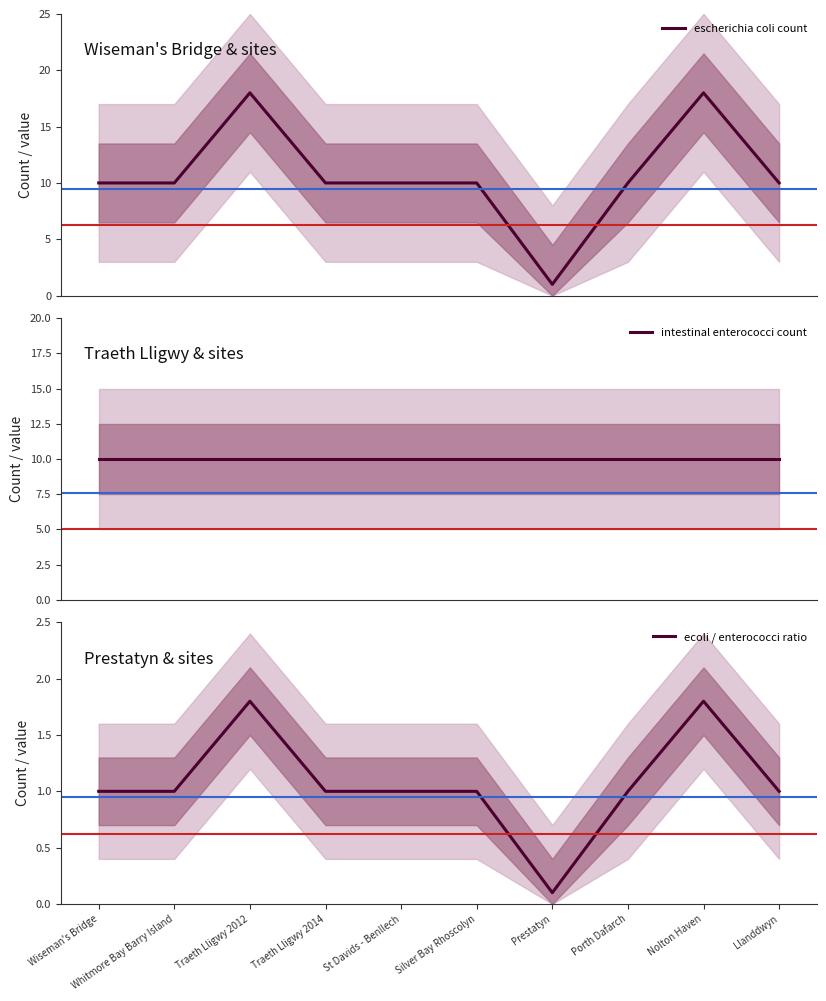

Reading left to right, transcribe all the data shown in this chart.

escherichia coli count: Wiseman's Bridge=10.0	Whitmore Bay Barry Island=10.0	Traeth Lligwy 2012=18.0	Traeth Lligwy 2014=10.0	St Davids - Benllech=10.0	Silver Bay Rhoscolyn=10.0	Prestatyn=1.0	Porth Dafarch=10.0	Nolton Haven=18.0	Llanddwyn=10.0
intestinal enterococci count: Wiseman's Bridge=10.0	Whitmore Bay Barry Island=10.0	Traeth Lligwy 2012=10.0	Traeth Lligwy 2014=10.0	St Davids - Benllech=10.0	Silver Bay Rhoscolyn=10.0	Prestatyn=10.0	Porth Dafarch=10.0	Nolton Haven=10.0	Llanddwyn=10.0
ecoli / enterococci ratio: Wiseman's Bridge=1.0	Whitmore Bay Barry Island=1.0	Traeth Lligwy 2012=1.8	Traeth Lligwy 2014=1.0	St Davids - Benllech=1.0	Silver Bay Rhoscolyn=1.0	Prestatyn=0.1	Porth Dafarch=1.0	Nolton Haven=1.8	Llanddwyn=1.0